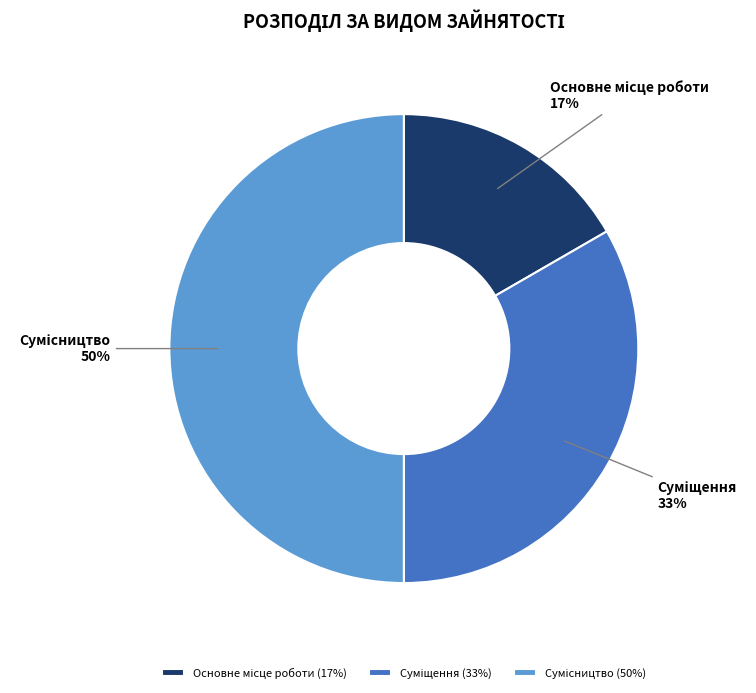

How many segments does this pie chart have?

3